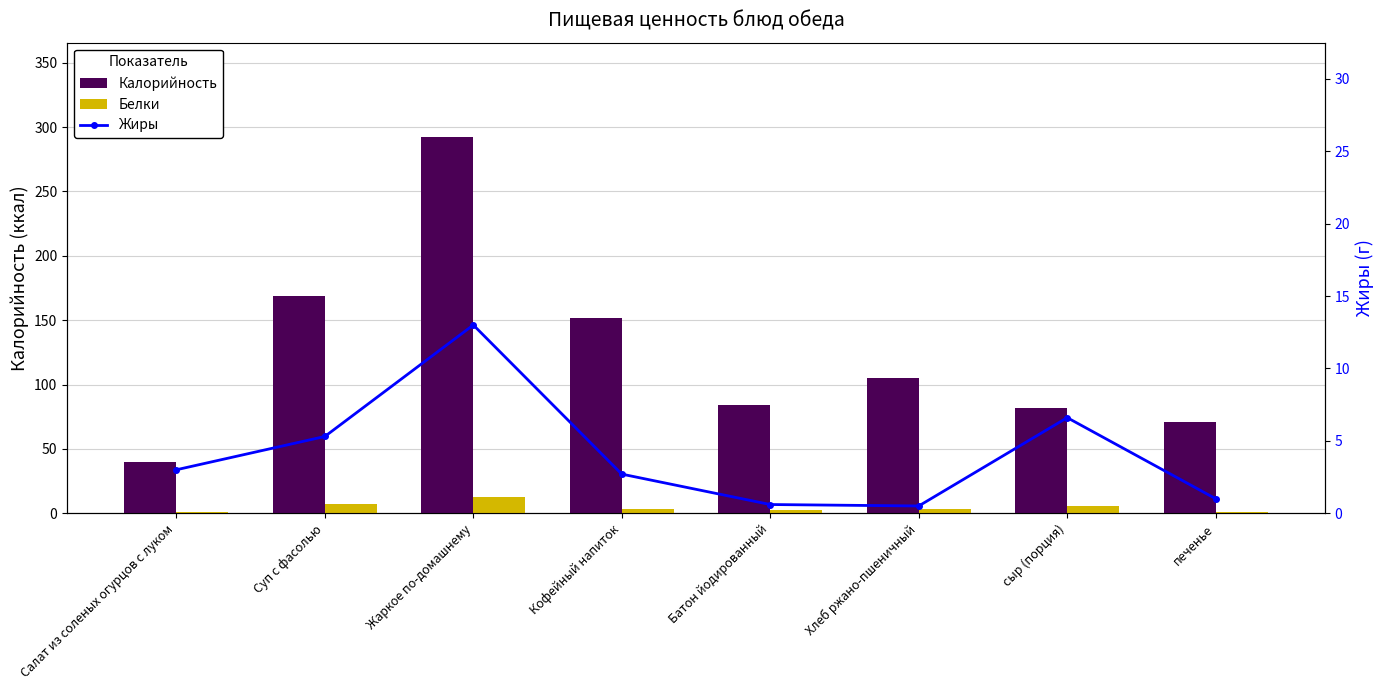

Reading right to left, what are all the values shown in this chart?

Калорийность: печенье=70.5	сыр (порция)=81.9	Хлеб ржано-пшеничный=105.0	Батон йодированный=84.0	Кофейный напиток=152.0	Жаркое по-домашнему=292.5	Суп с фасолью=168.8	Салат из соленых огурцов с луком=40.0
Белки: печенье=1.0	сыр (порция)=5.4	Хлеб ржано-пшеничный=3.5	Батон йодированный=2.4	Кофейный напиток=3.6	Жаркое по-домашнему=12.7	Суп с фасолью=7.3	Салат из соленых огурцов с луком=0.6
Жиры: печенье=1.0	сыр (порция)=6.6	Хлеб ржано-пшеничный=0.5	Батон йодированный=0.6	Кофейный напиток=2.7	Жаркое по-домашнему=13.0	Суп с фасолью=5.3	Салат из соленых огурцов с луком=3.0